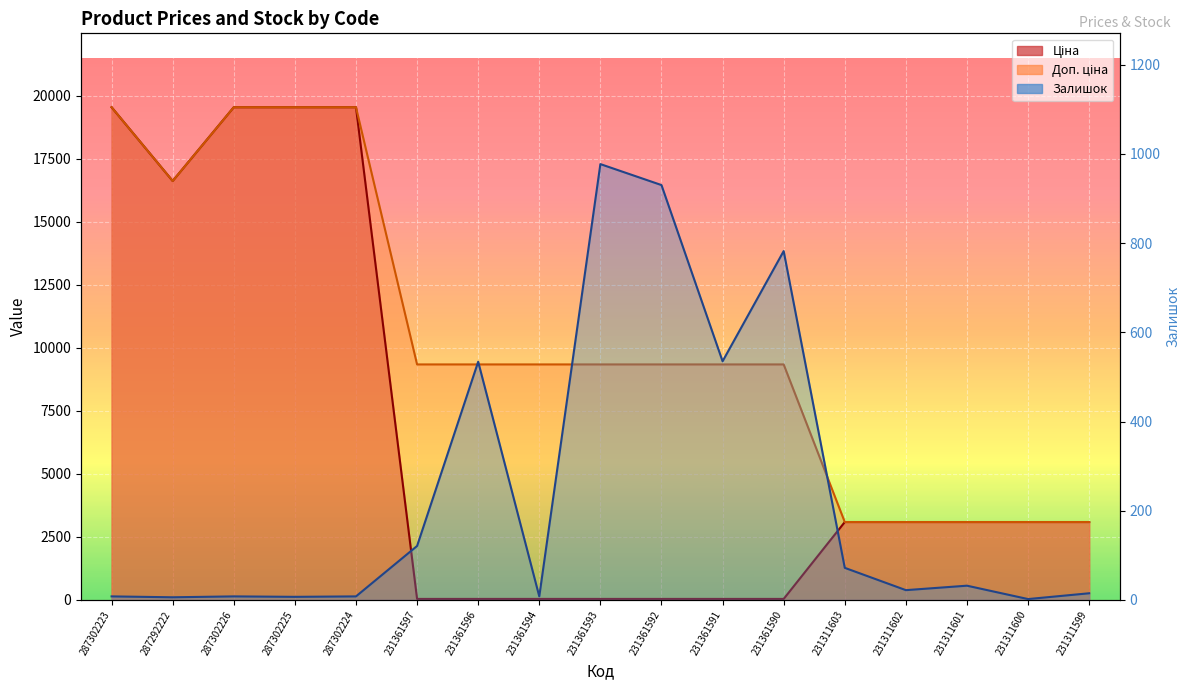

What is the sum of all Ціна values?

110535.6